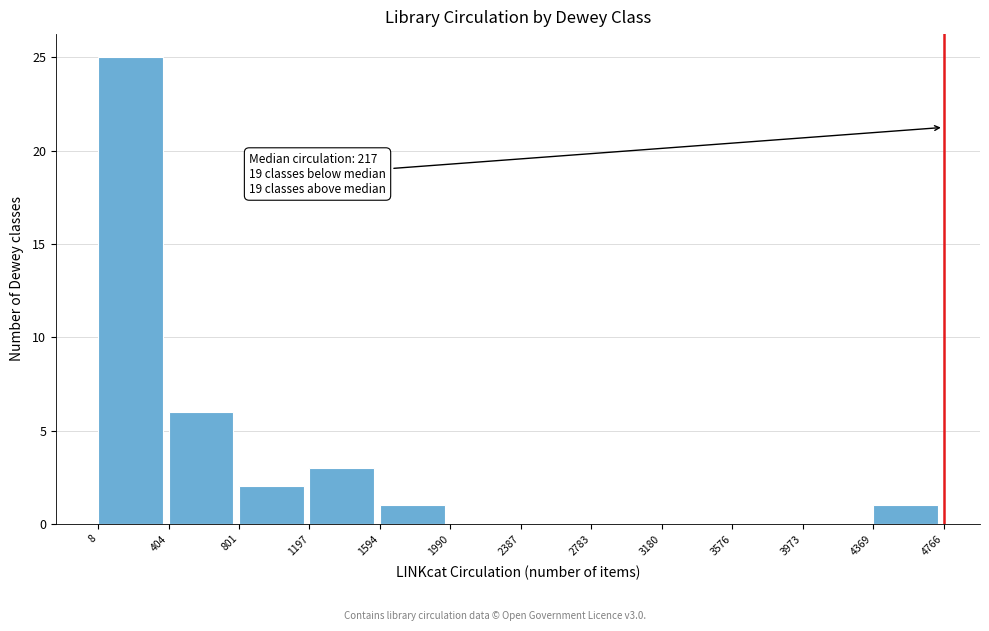

Over which range of the x-axis is the bar tallest?

8 to 404